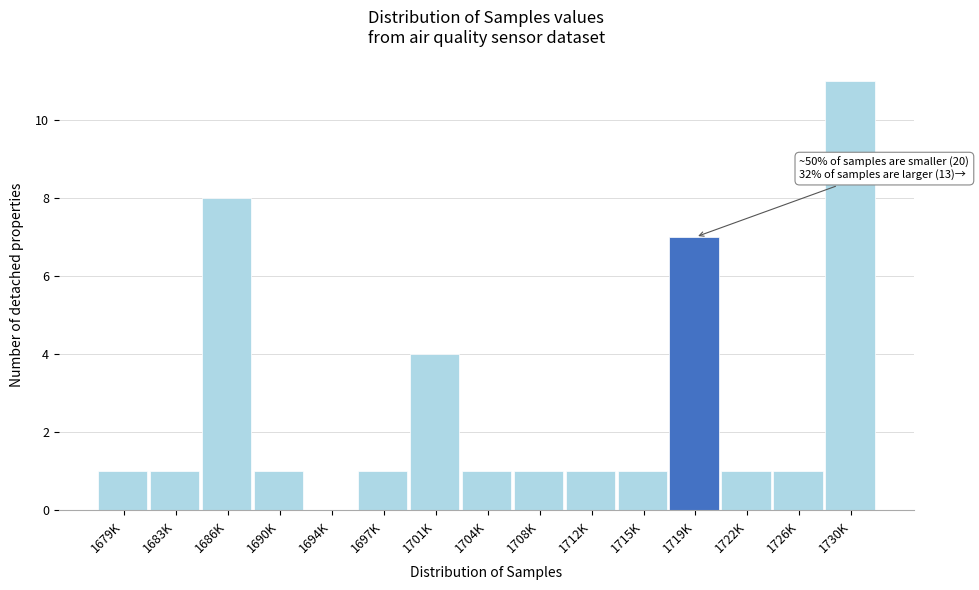

Reading left to right, extract all data points from this chart.

1679K=1	1683K=1	1686K=8	1690K=1	1694K=0	1697K=1	1701K=4	1704K=1	1708K=1	1712K=1	1715K=1	1719K=7	1722K=1	1726K=1	1730K=11